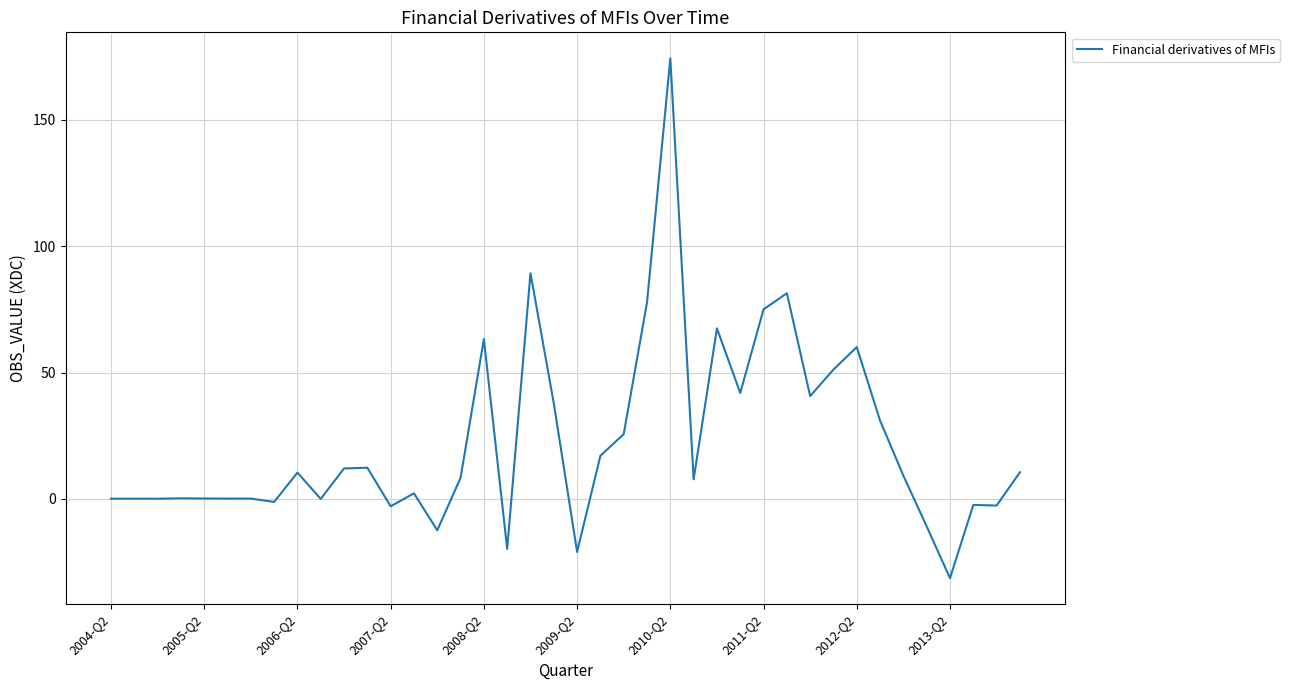

What is the smallest value displayed?

-31.3